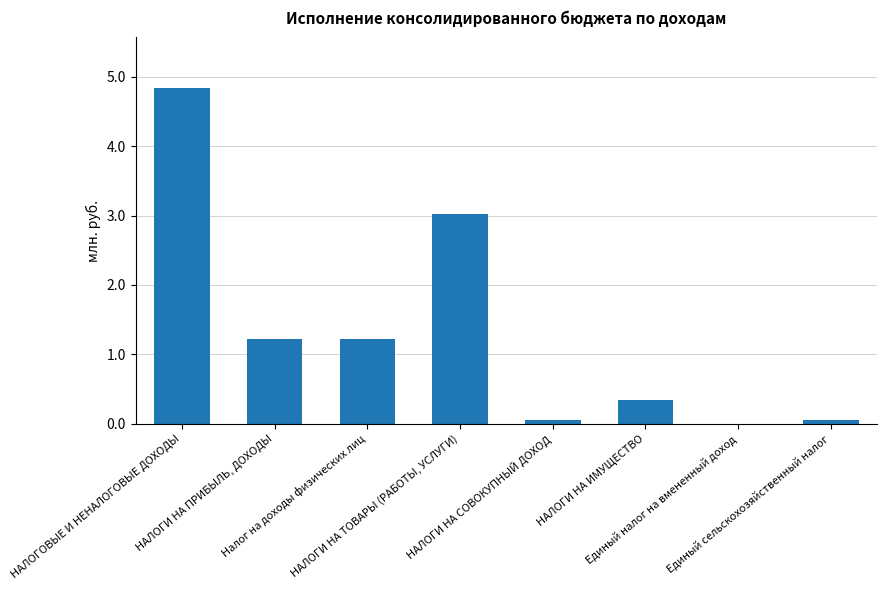

What is the sum of all values?

10.8